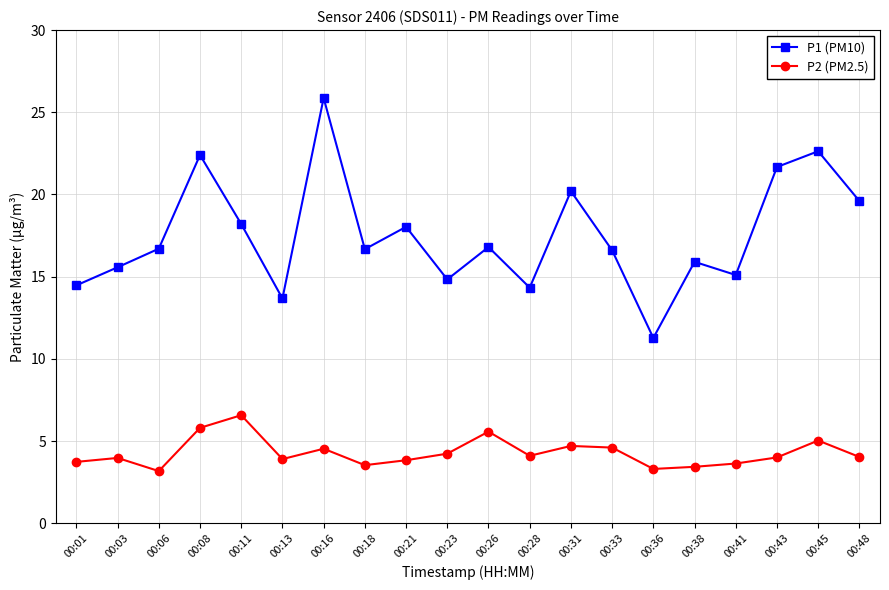

List the series in order of their overall mean, lowest first.

P2 (PM2.5), P1 (PM10)